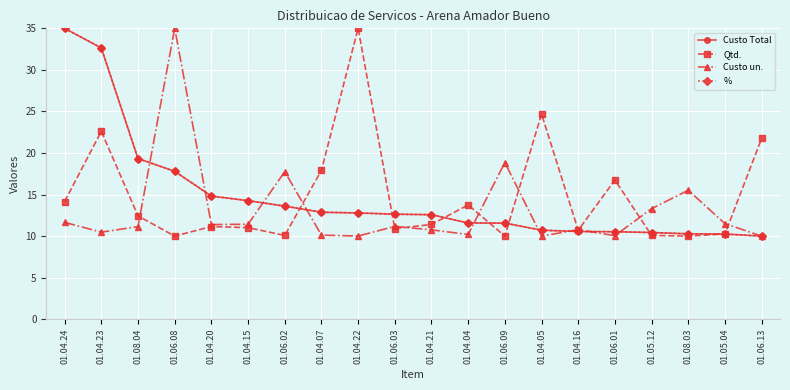

What is the difference between the maximum and second lowest values in the Qtd. series?

25.0